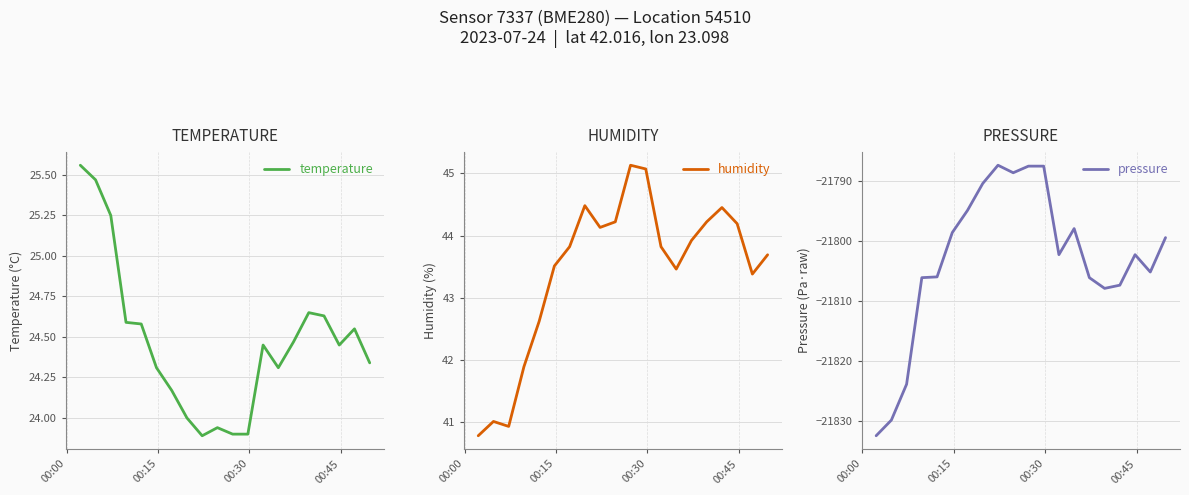

Which series has the widest spread of values?

pressure